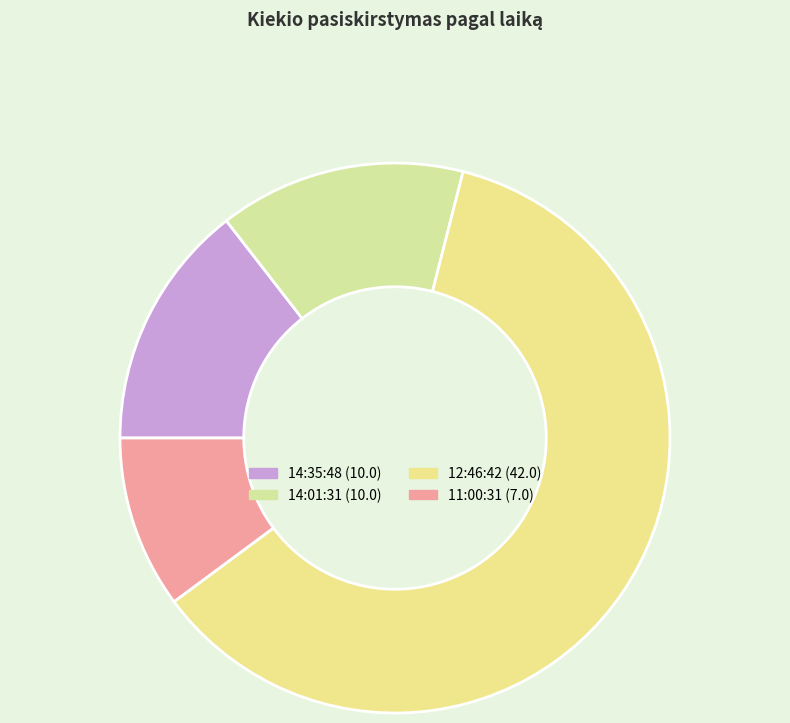

The 14:01:31 slice represents 1% of the pie. True or false?

False